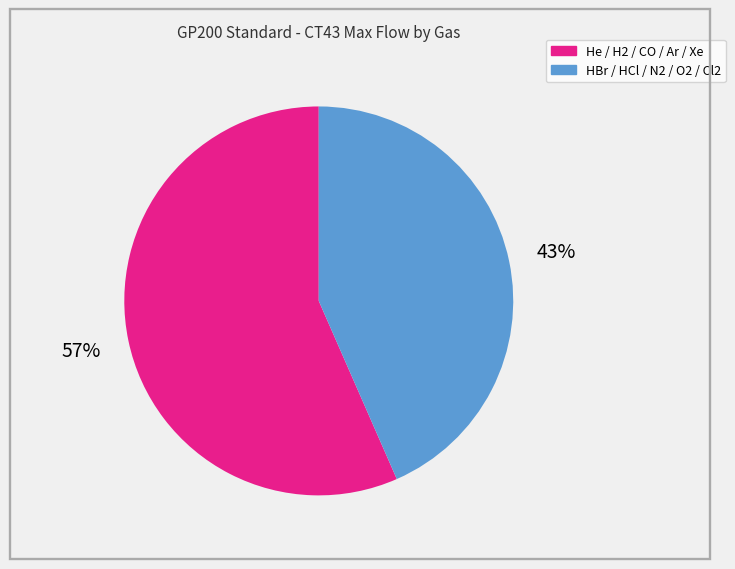

To the nearest percent, what is the average slice percentage?

50%